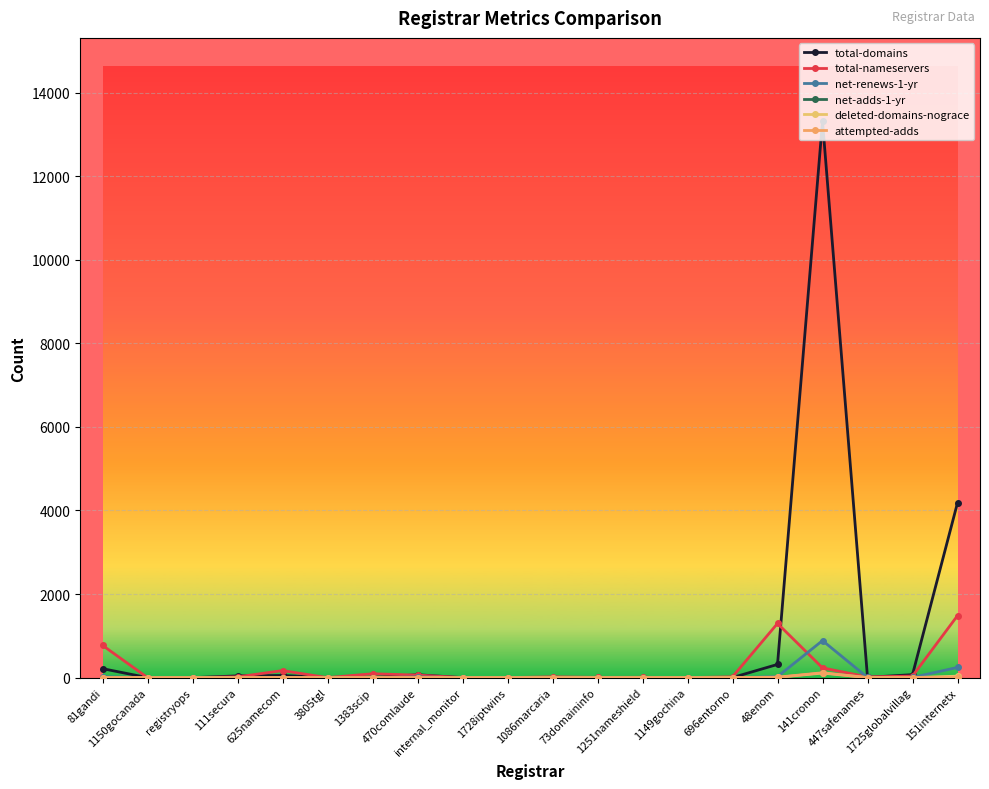

The total-nameservers series shows 60 at 470comlaude. True or false?

True